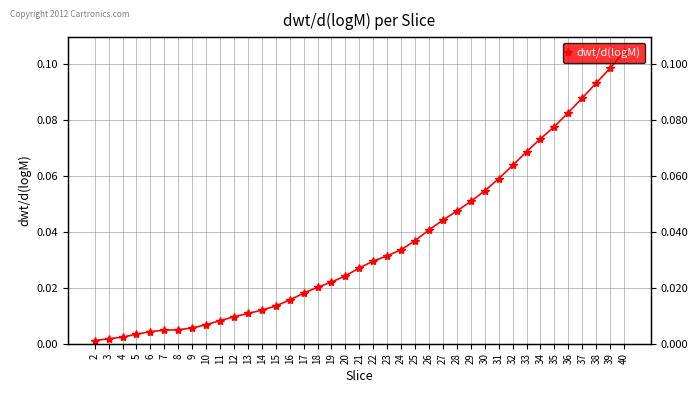

Reading left to right, what are all the values shown in this chart?

2=0.0	3=0.0	4=0.0	5=0.0	6=0.0	7=0.0	8=0.0	9=0.0	10=0.0	11=0.0	12=0.0	13=0.0	14=0.0	15=0.0	16=0.0	17=0.0	18=0.0	19=0.0	20=0.0	21=0.0	22=0.0	23=0.0	24=0.0	25=0.0	26=0.0	27=0.0	28=0.0	29=0.1	30=0.1	31=0.1	32=0.1	33=0.1	34=0.1	35=0.1	36=0.1	37=0.1	38=0.1	39=0.1	40=0.1